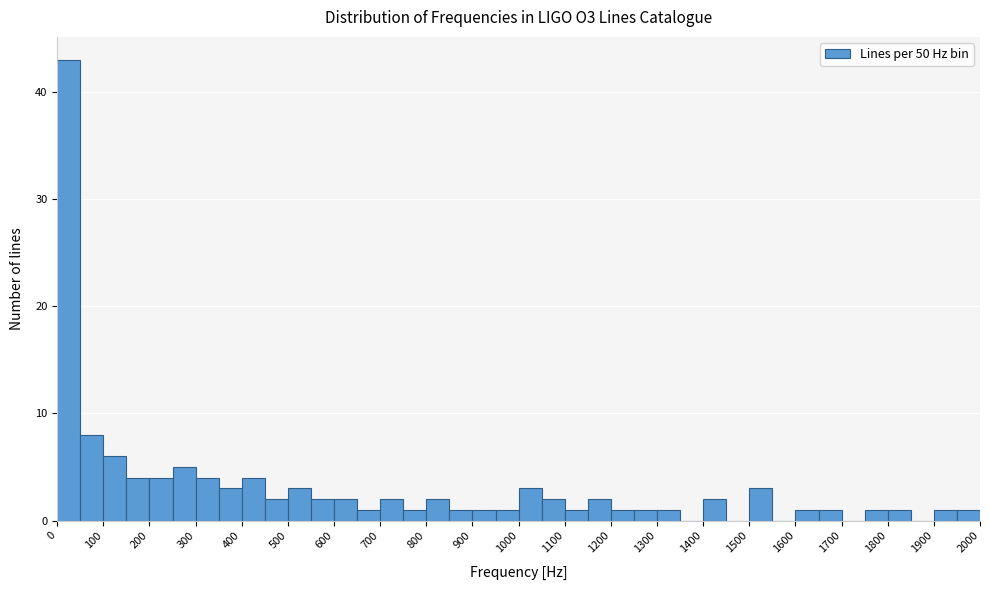

Reading left to right, transcribe this chart: for each bar, give the range it covers on the x-axis and its height. The values are not printed on the chart, so give them approximately, as read against the axis.

0 to 50: 43
50 to 100: 8
100 to 150: 6
150 to 200: 4
200 to 250: 4
250 to 300: 5
300 to 350: 4
350 to 400: 3
400 to 450: 4
450 to 500: 2
500 to 550: 3
550 to 600: 2
600 to 650: 2
650 to 700: 1
700 to 750: 2
750 to 800: 1
800 to 850: 2
850 to 900: 1
900 to 950: 1
950 to 1000: 1
1000 to 1050: 3
1050 to 1100: 2
1100 to 1150: 1
1150 to 1200: 2
1200 to 1250: 1
1250 to 1300: 1
1300 to 1350: 1
1350 to 1400: 0
1400 to 1450: 2
1450 to 1500: 0
1500 to 1550: 3
1550 to 1600: 0
1600 to 1650: 1
1650 to 1700: 1
1700 to 1750: 0
1750 to 1800: 1
1800 to 1850: 1
1850 to 1900: 0
1900 to 1950: 1
1950 to 2000: 1